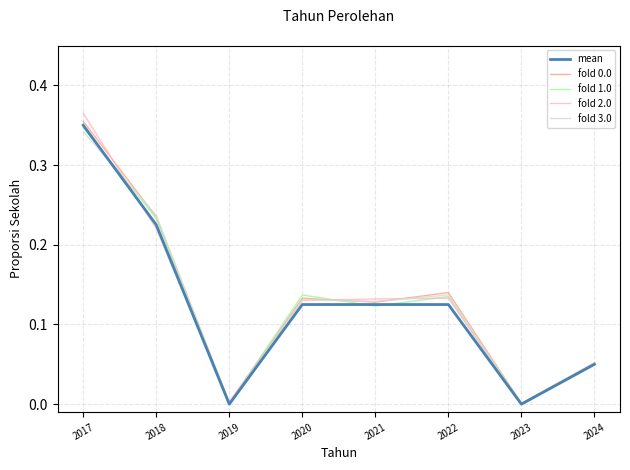

The fold 1.0 series shows 0.0 at 2019. True or false?

True